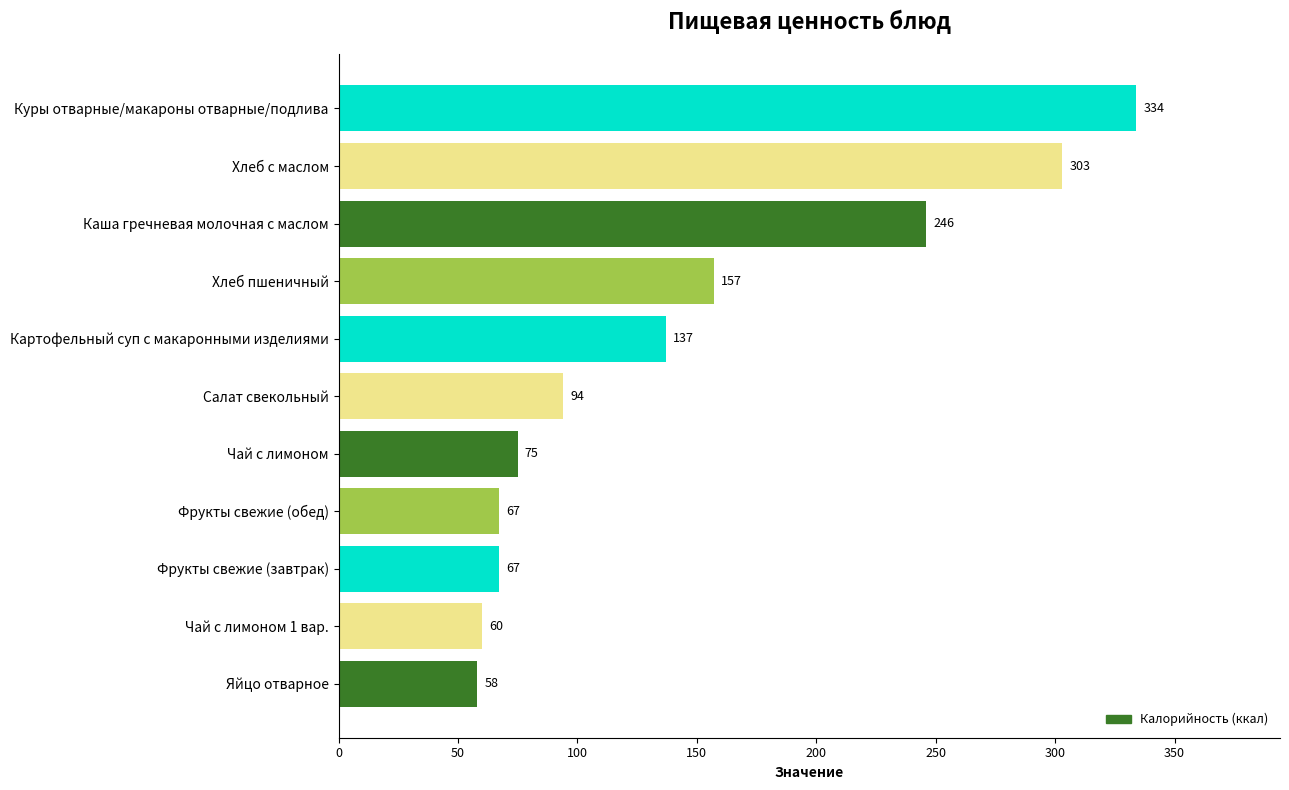

Which category has the lowest value across all series?

Яйцо отварное